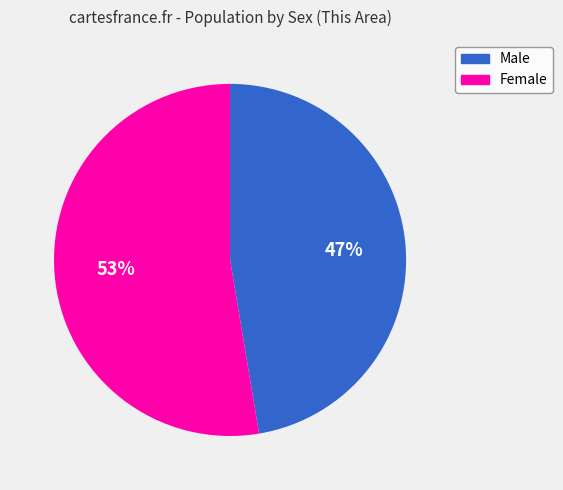

Approximately how many times larger is the value at Male compared to Female?

0.9